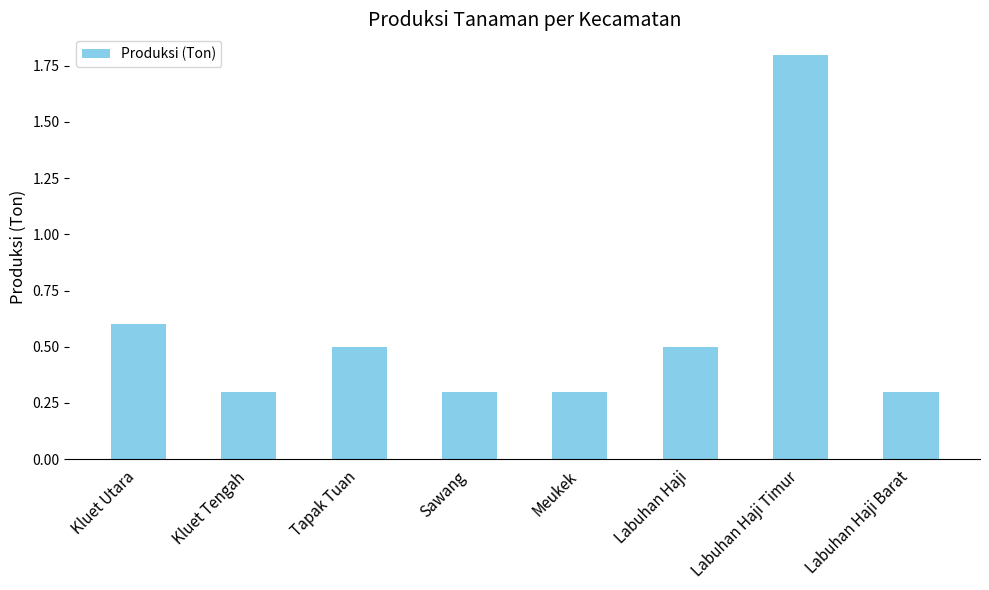

What position from the left is Labuhan Haji Barat?

8